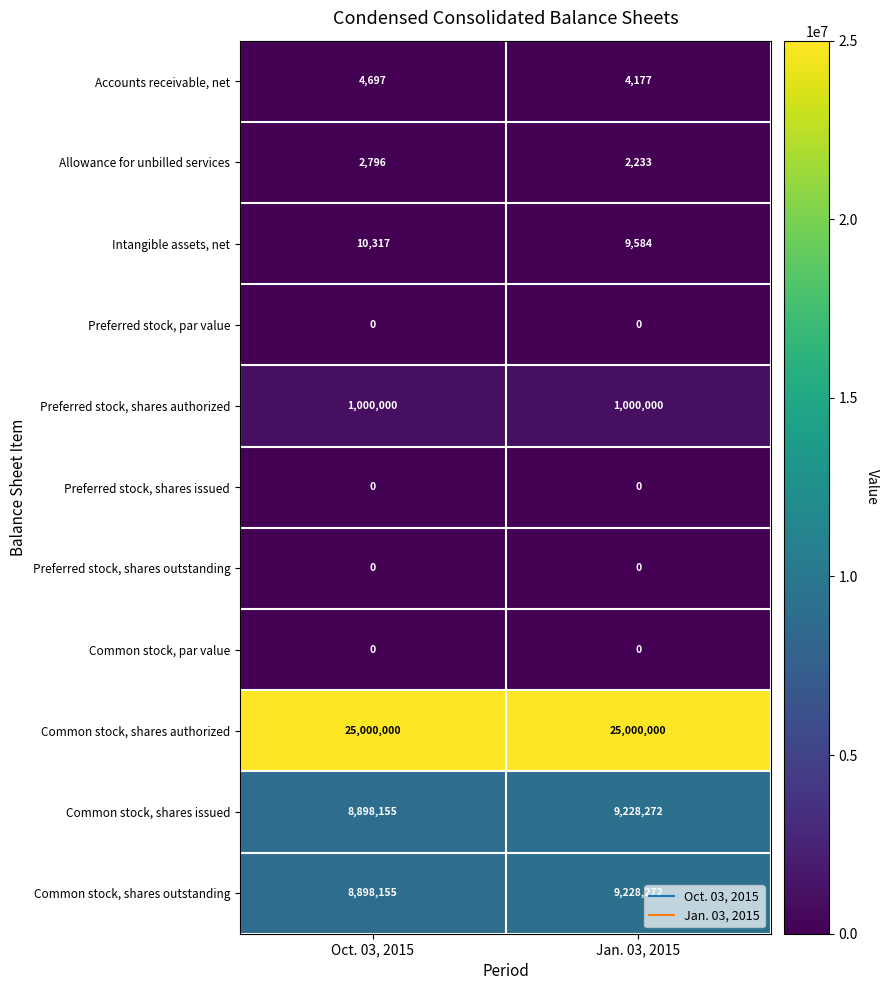

What is the approximate value of Accounts receivable, net at Jan. 03, 2015, to the nearest 100?

4200